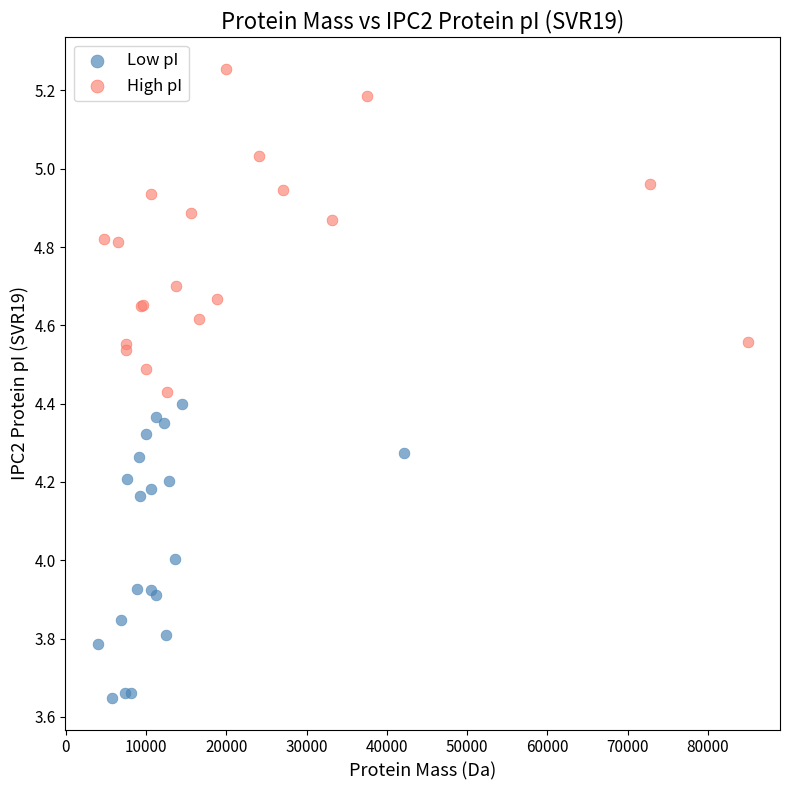

Which series has the largest Y range (max minus min)?

High pI